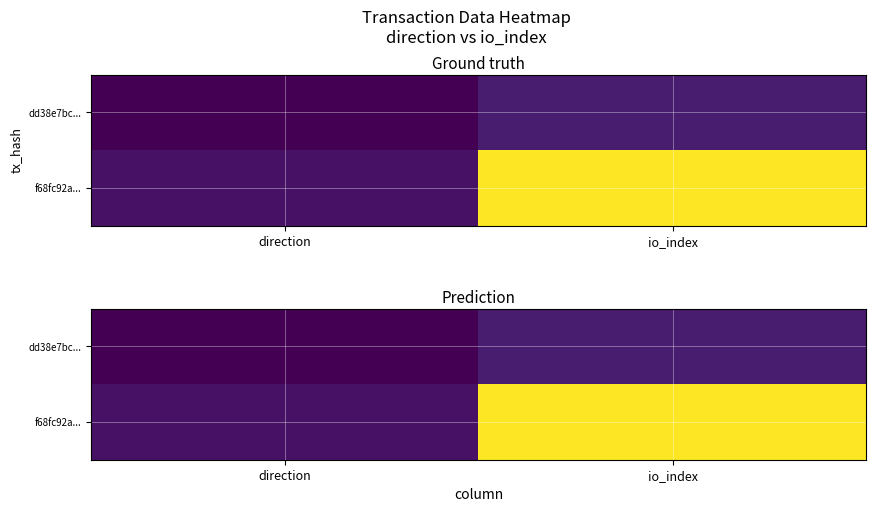

What is the smallest value displayed?

-1